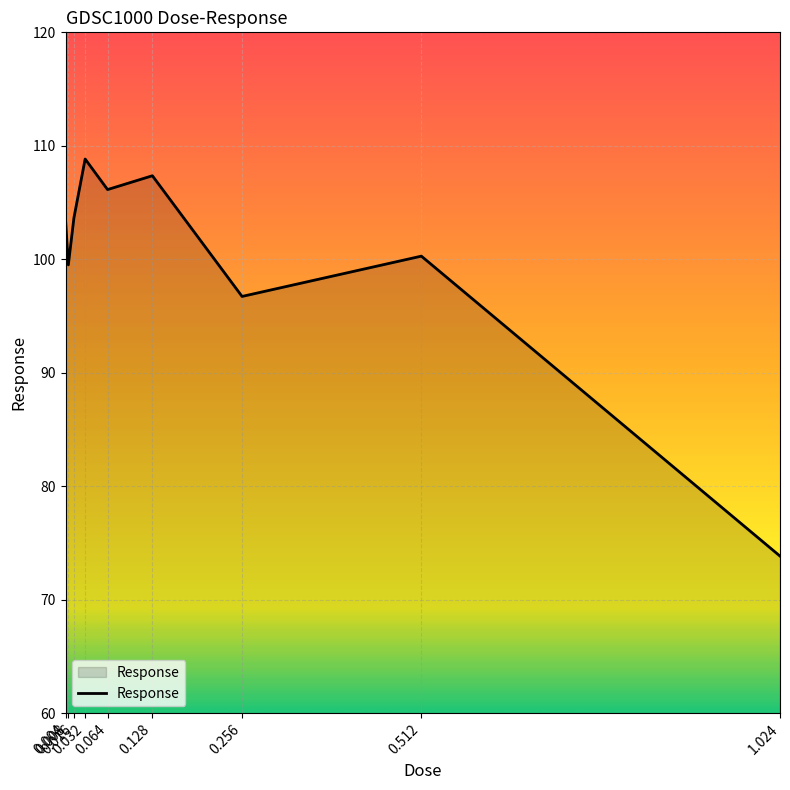

What is the smallest value displayed?

73.8